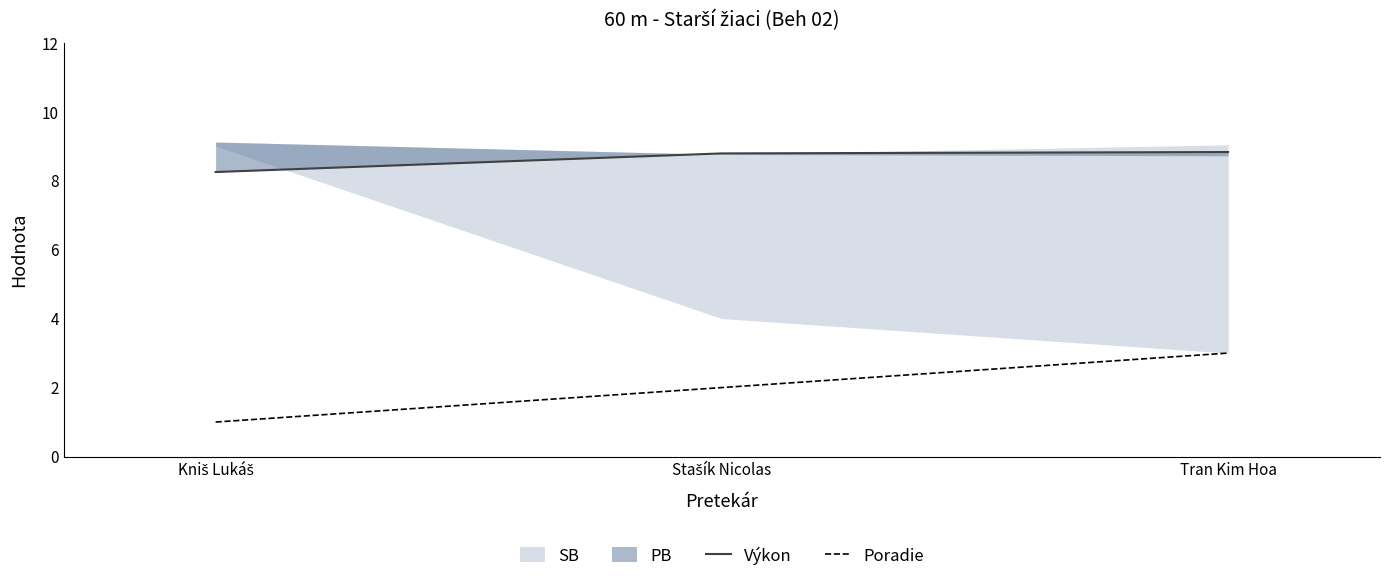

What is the difference between the Poradie values at Kniš Lukáš and Stašík Nicolas?

1.0